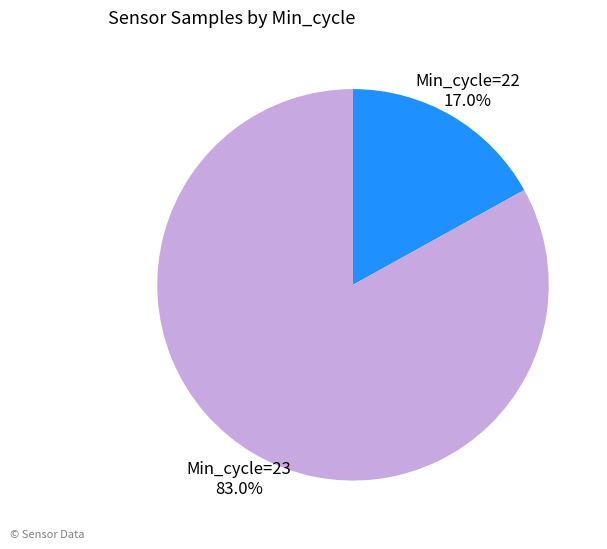

What portion of the pie excludes Min_cycle=22 17.0%?

83.0%